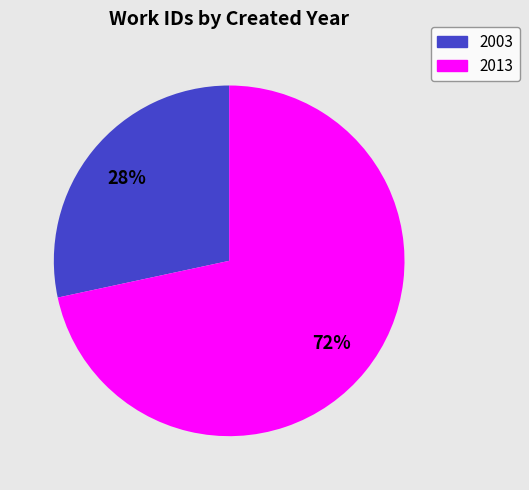

How many slices are in this pie chart?

2